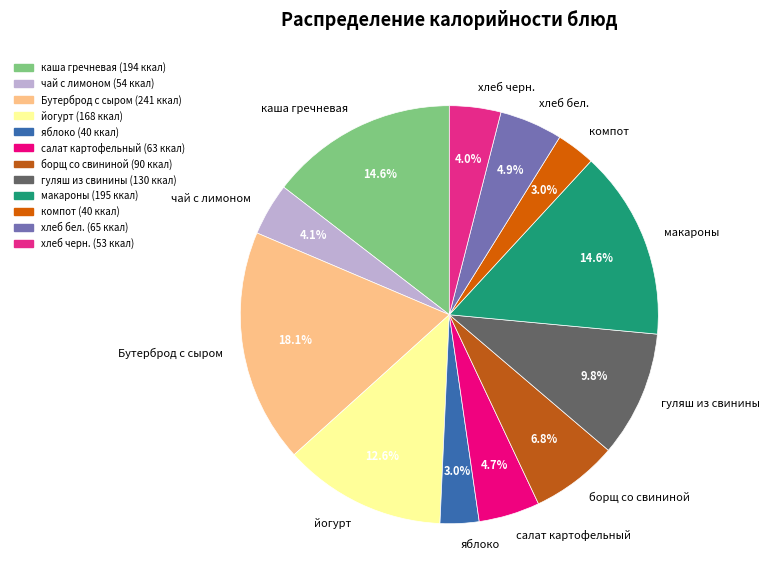

Combined, do салат картофельный and компот account for over 50%?

No